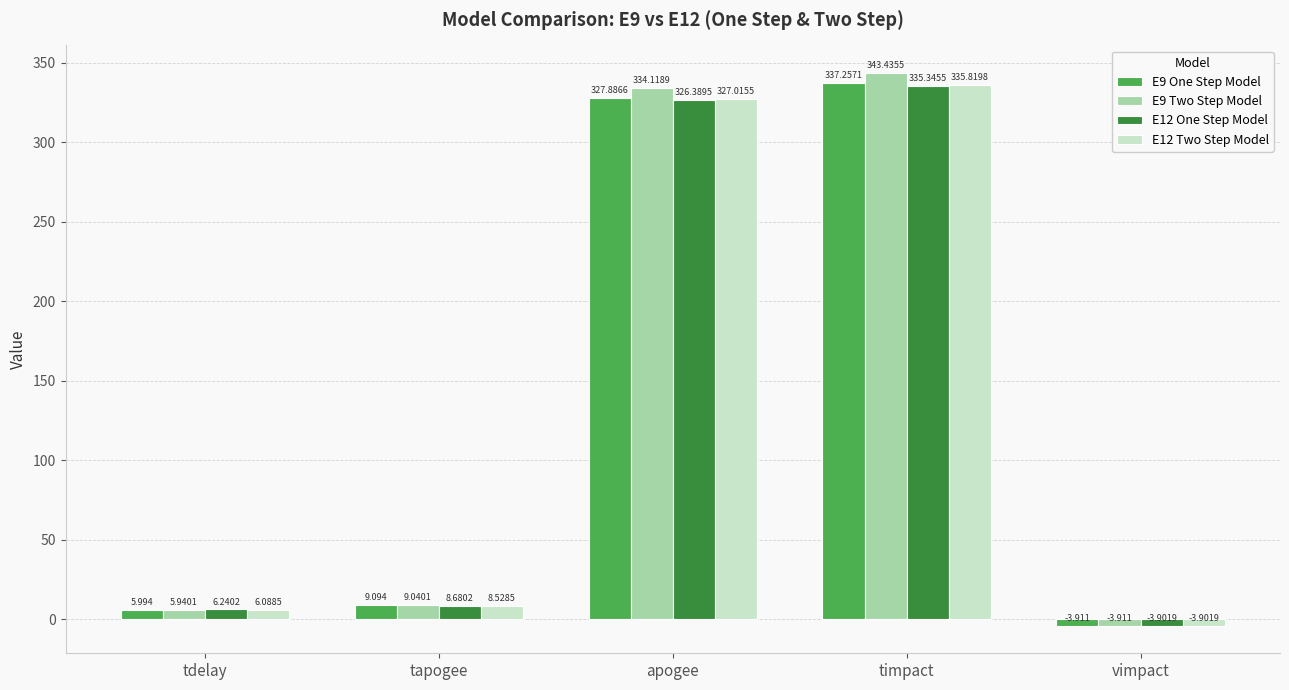

What is the total value across all series at apogee?

1315.4